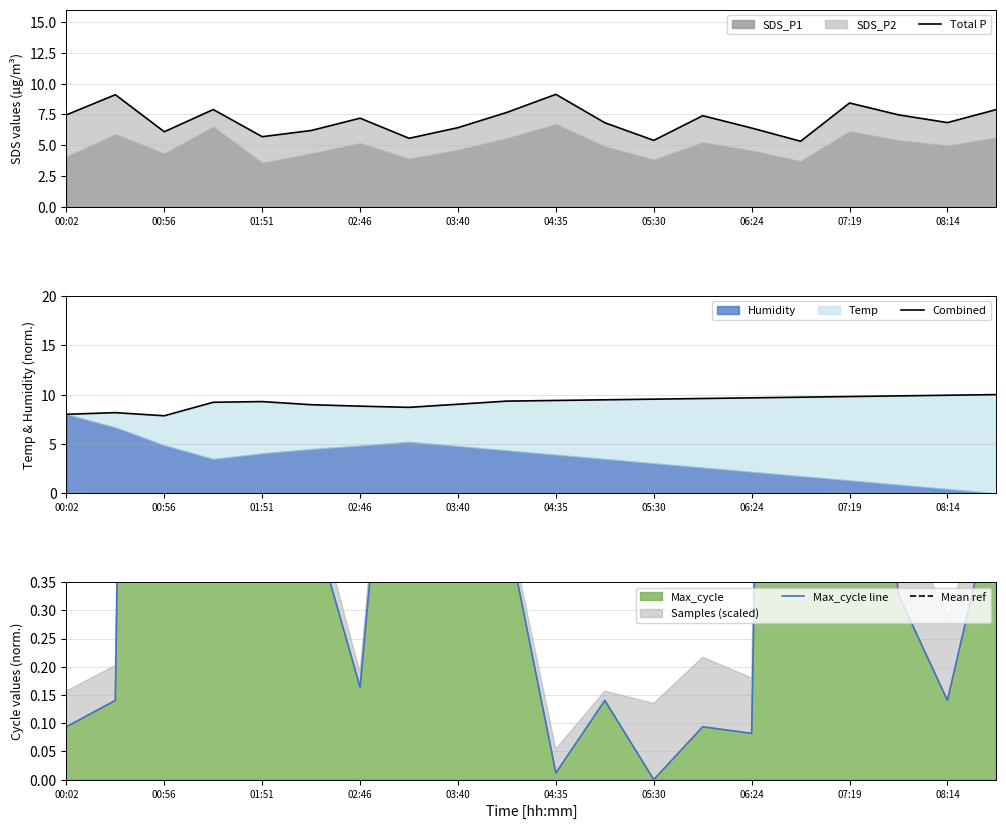

At 00:56, list the series in order from largest to smallest.

Combined, Total P, Max_cycle line, Mean ref